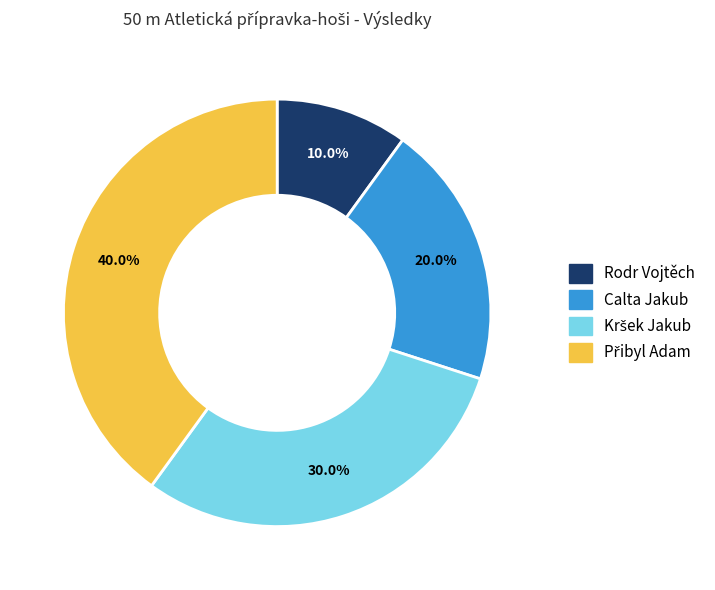

Does Calta Jakub account for over 50% of the chart?

No